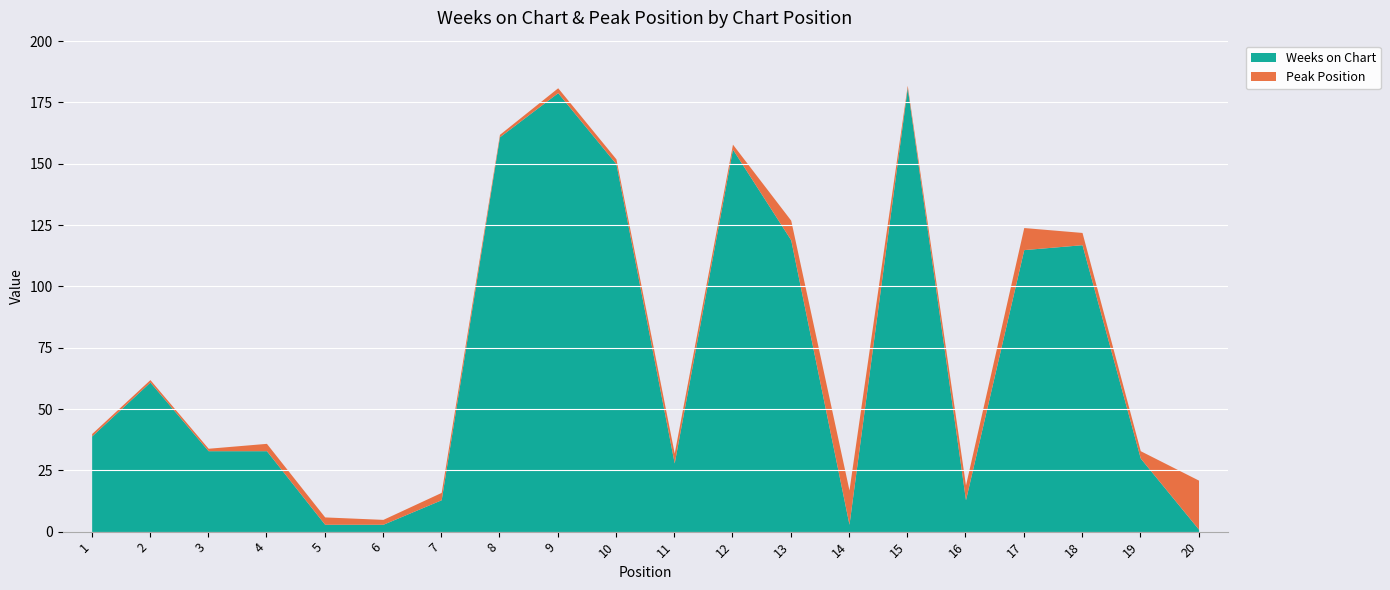

Reading left to right, what are all the values shown in this chart?

1=39	2=61	3=33	4=33	5=3	6=3	7=13	8=161	9=179	10=150	11=28	12=156	13=119	14=3	15=181	16=13	17=115	18=117	19=30	20=1